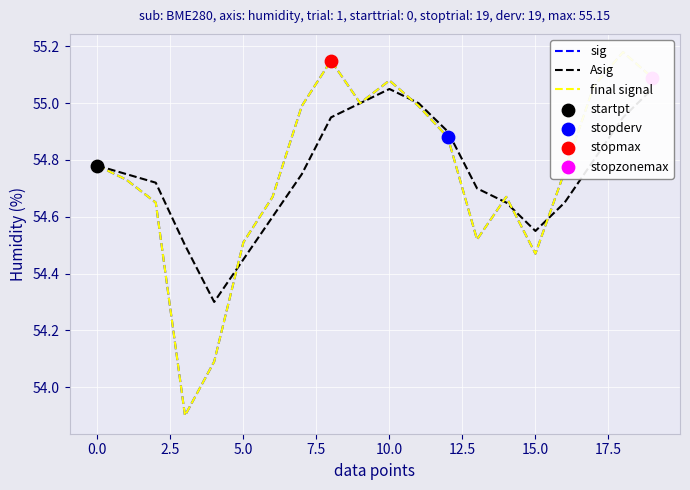

Which series reaches the maximum Y coordinate?

sig